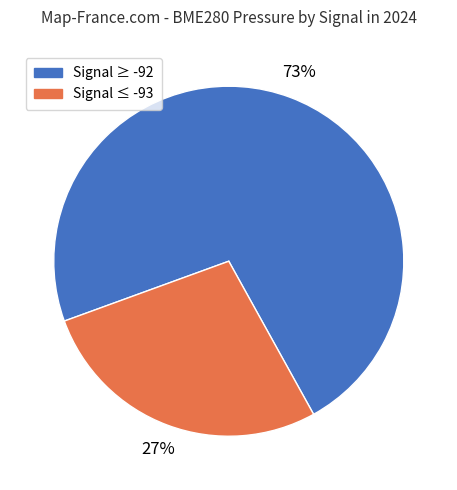

To the nearest percent, what percentage of the pie is Signal ≥ -92?

73%